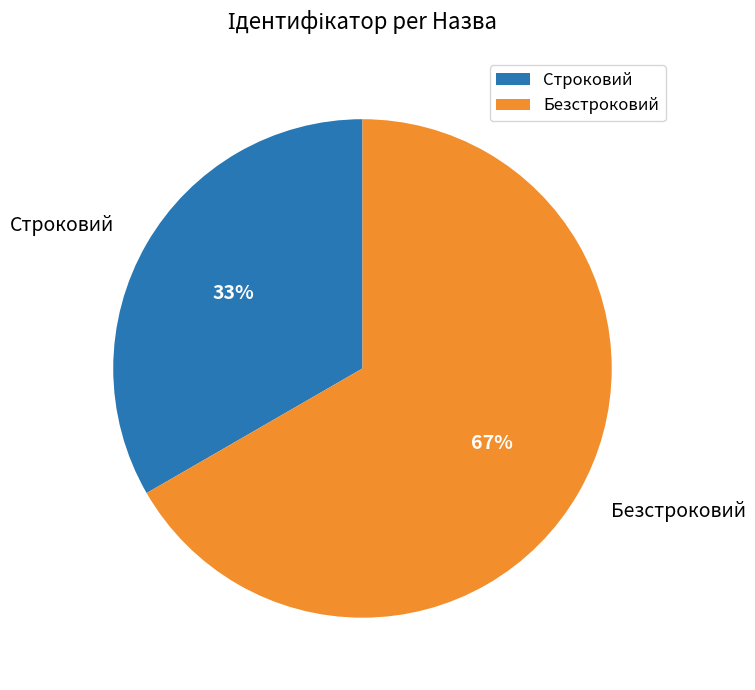

To the nearest percent, what is the combined percentage of Безстроковий and Строковий?

100%